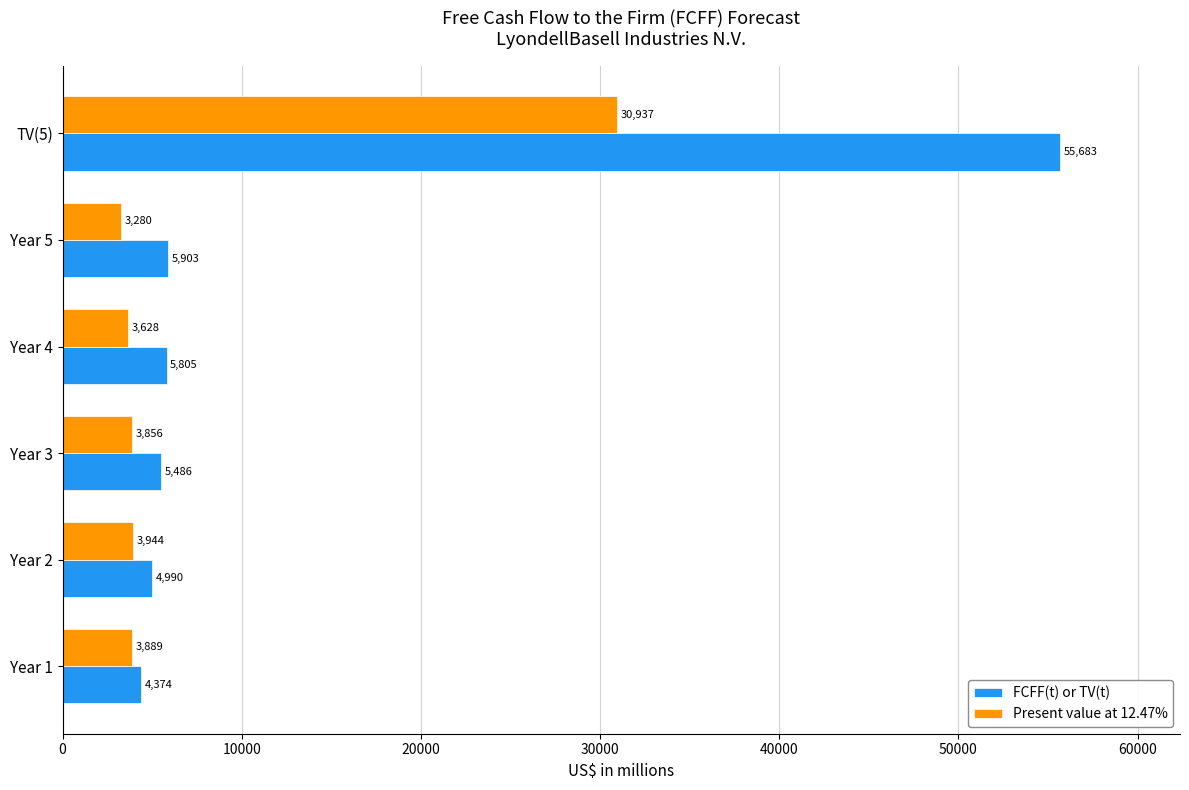

Is it true that FCFF(t) or TV(t) equals 74428 at TV(5)?

False